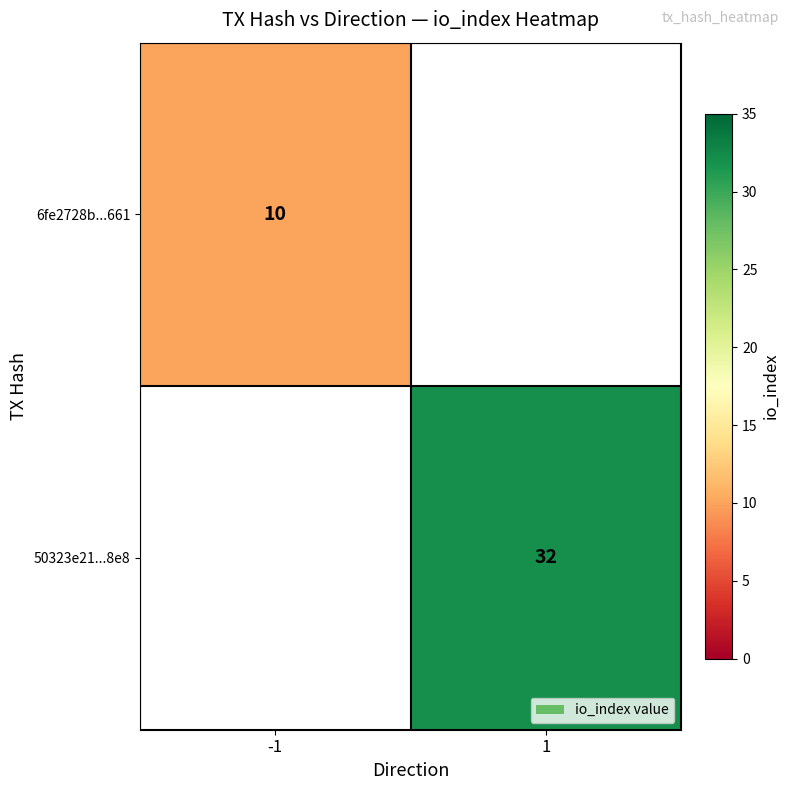

The 50323e21...8e8 series shows 17 at 1. True or false?

False